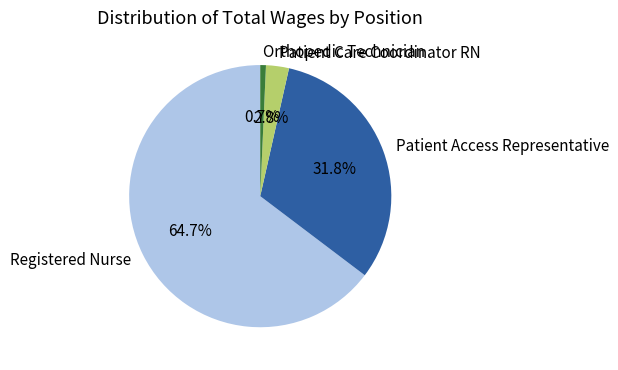

How many segments does this pie chart have?

4